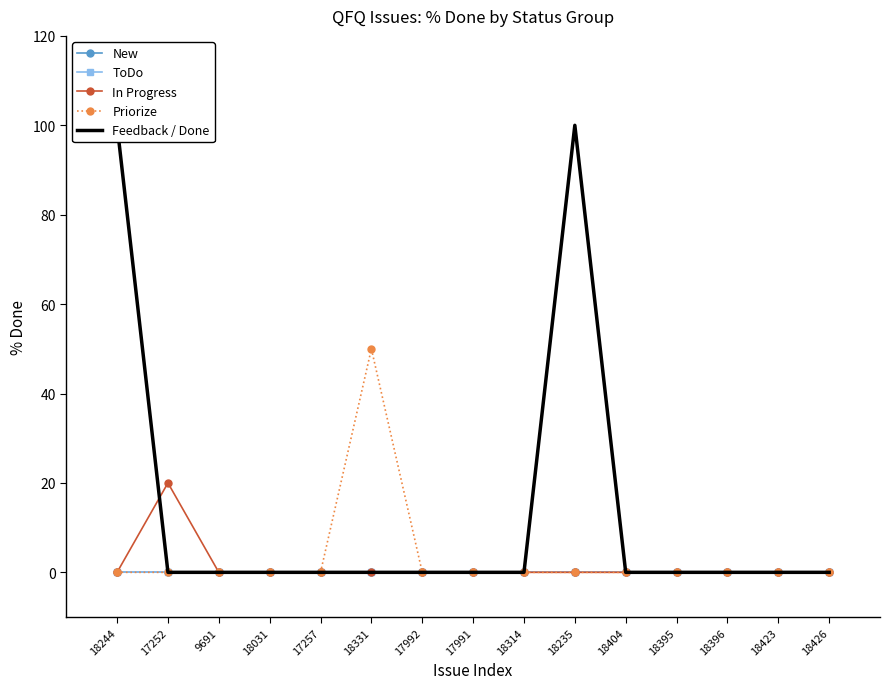

What is the sum of the Feedback / Done values at 18235 and 18404?

100